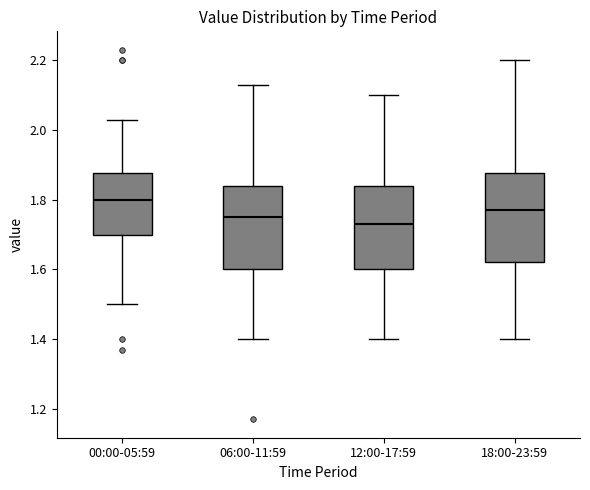

Where does the lower whisker of the box for 12:00-17:59 end on the y-axis? The values are not printed on the chart, so give them approximately, as read against the axis.

1.40